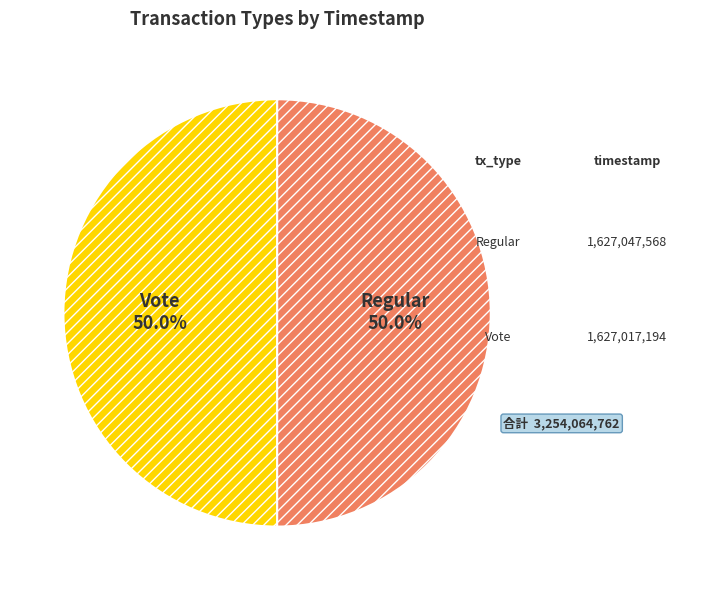

What is the ratio of the value at Vote to the value at Regular?

1.0